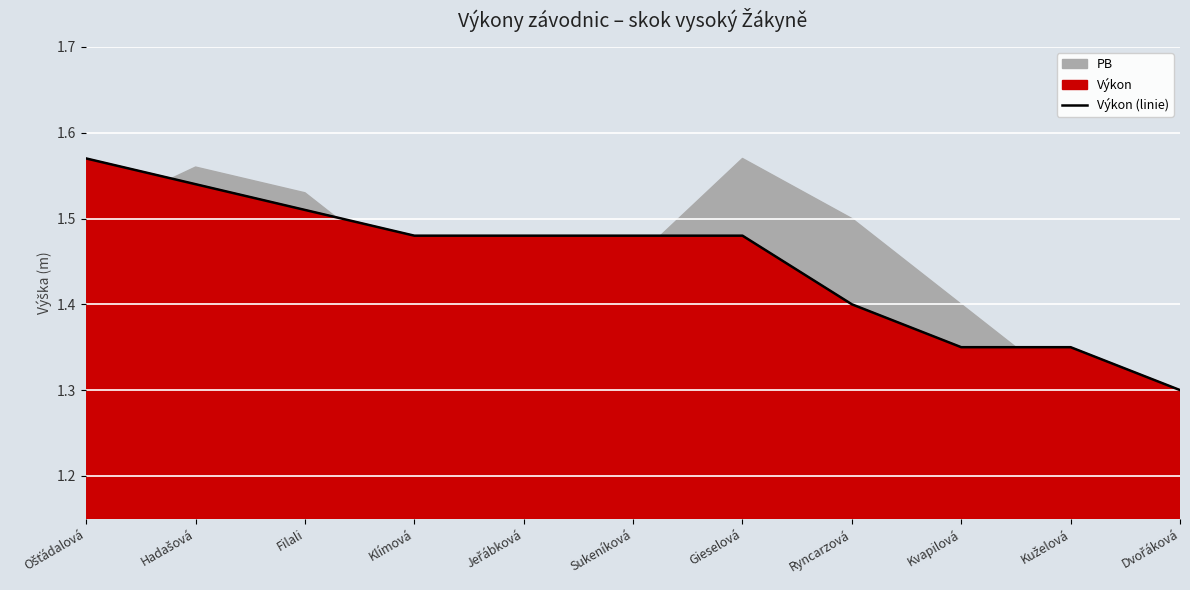

What is the greatest value displayed?

1.6